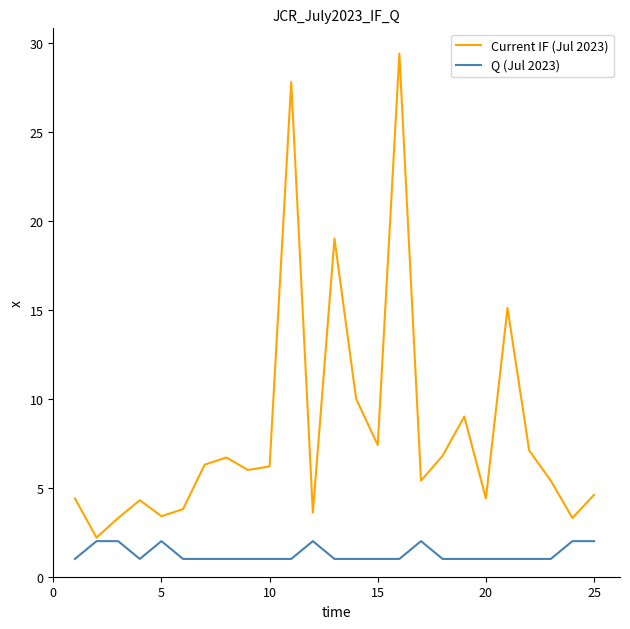

Which series has the largest total across all categories?

Current IF (Jul 2023)